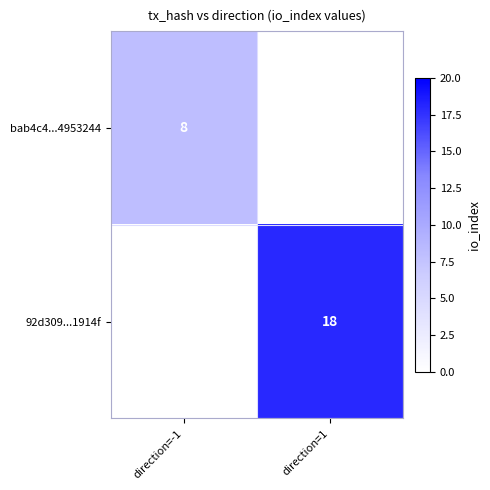

Is the value of bab4c4...4953244 at direction=-1 greater than the value of 92d309...1914f at direction=1?

No